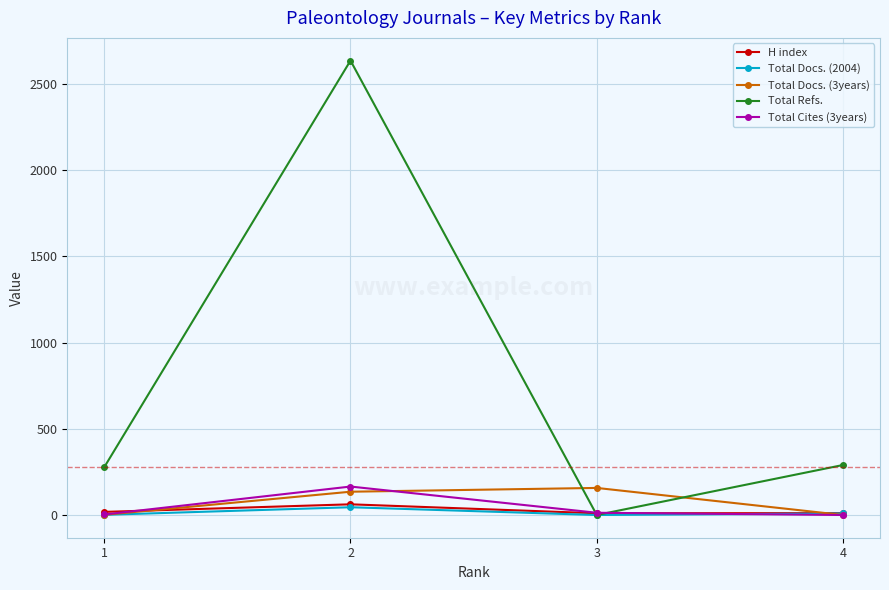

What are all the series names shown in the legend?

H index, Total Docs. (2004), Total Docs. (3years), Total Refs., Total Cites (3years)